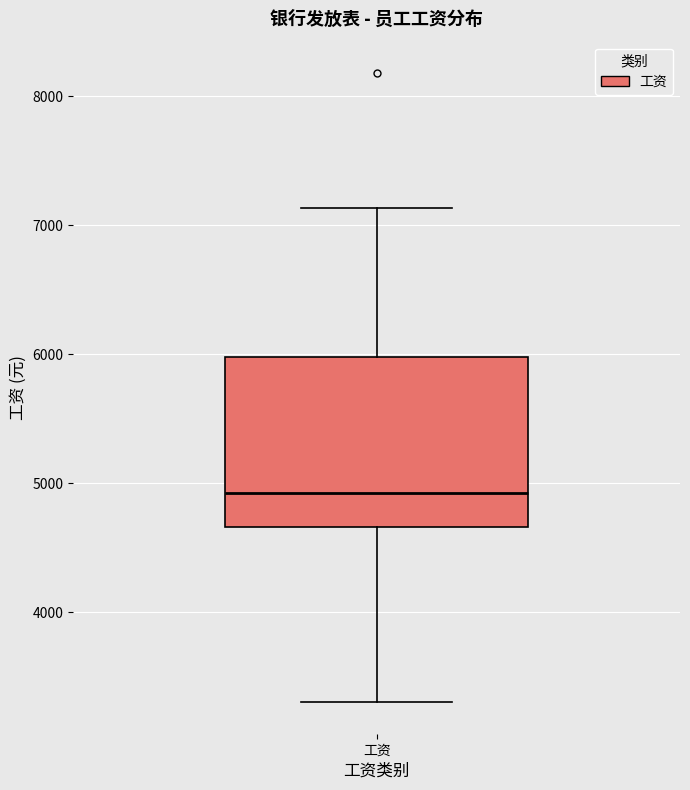

Transcribe this box plot: give where the median line is, the range the box spans, and where the two whiskers end, as read against the y-axis. The values are not printed on the chart, so give them approximately, as read against the axis.

median 4900, box 4700 to 6000, whiskers 3300 to 7100